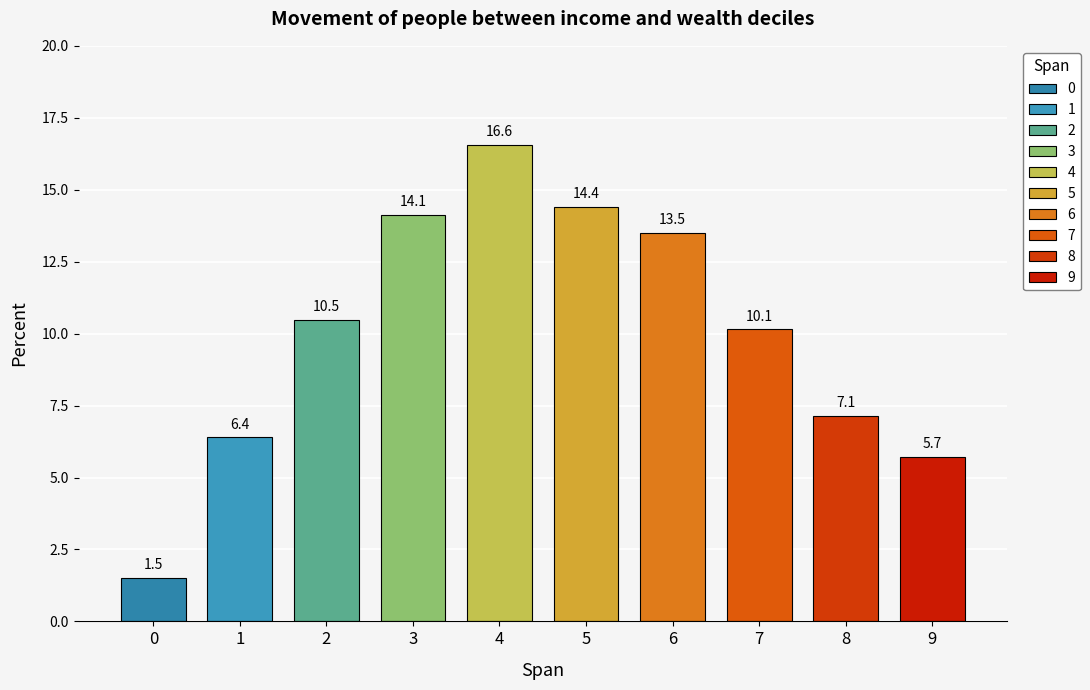

The chart shows a value of 13.5 at 6. True or false?

True